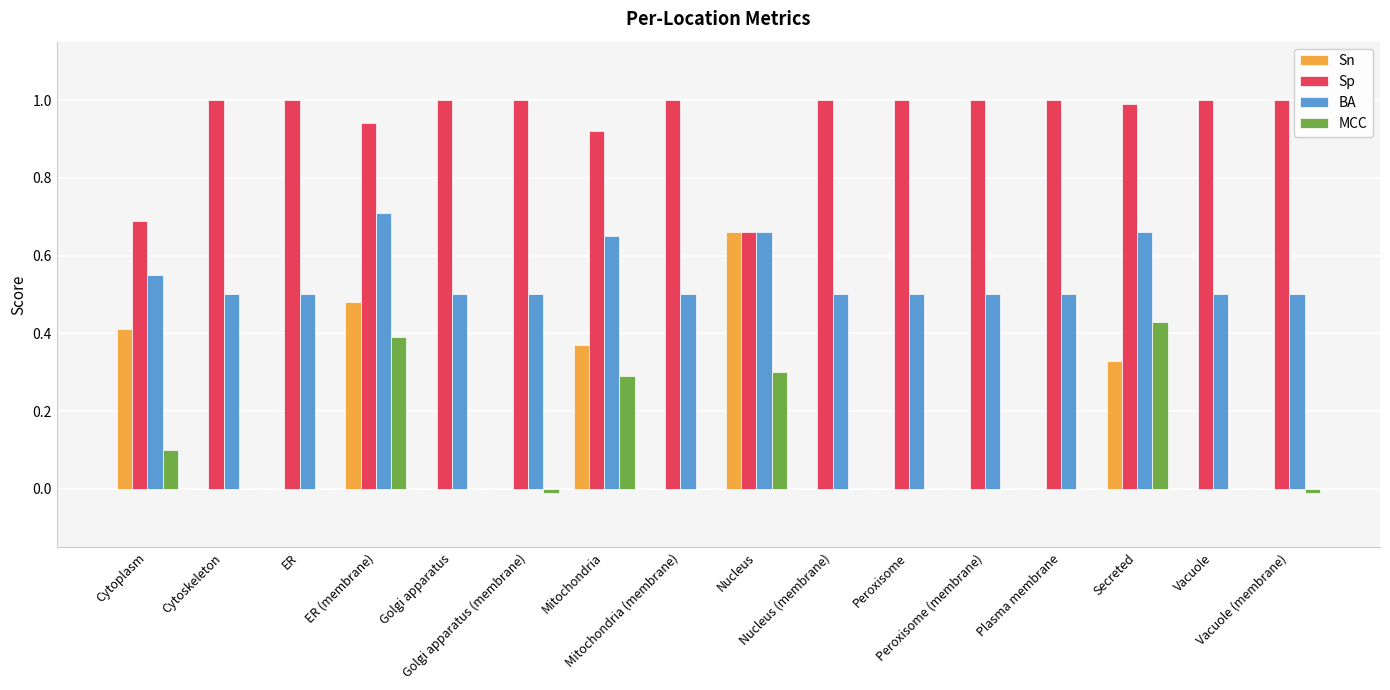

Which series has the largest total across all categories?

Sp